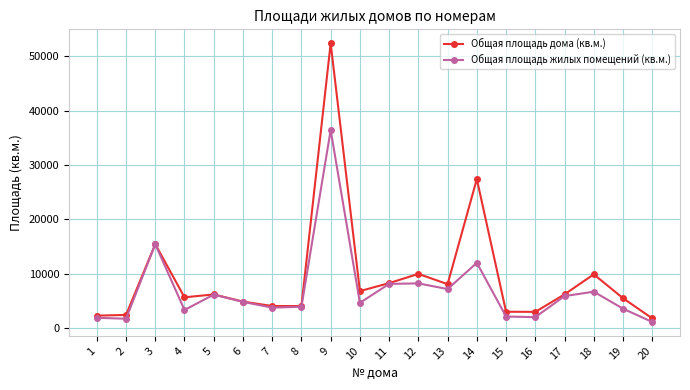

Which series changed the most between 2 and 13?

Общая площадь дома (кв.м.)